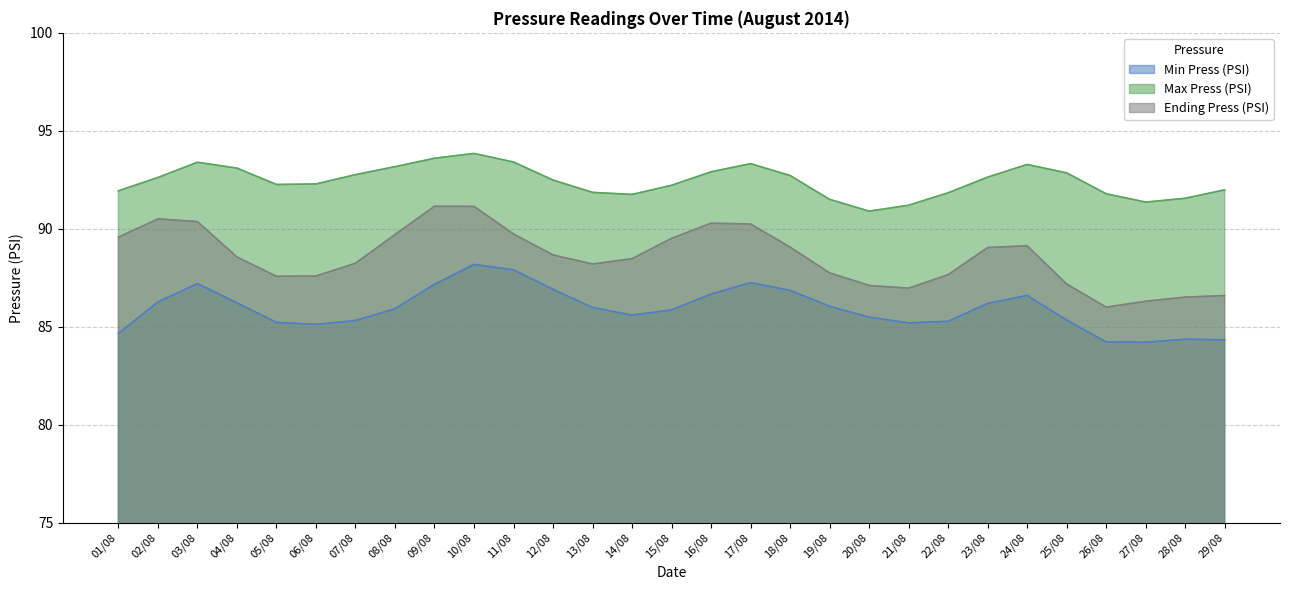

What is the label of the 14th point from the right?

16/08